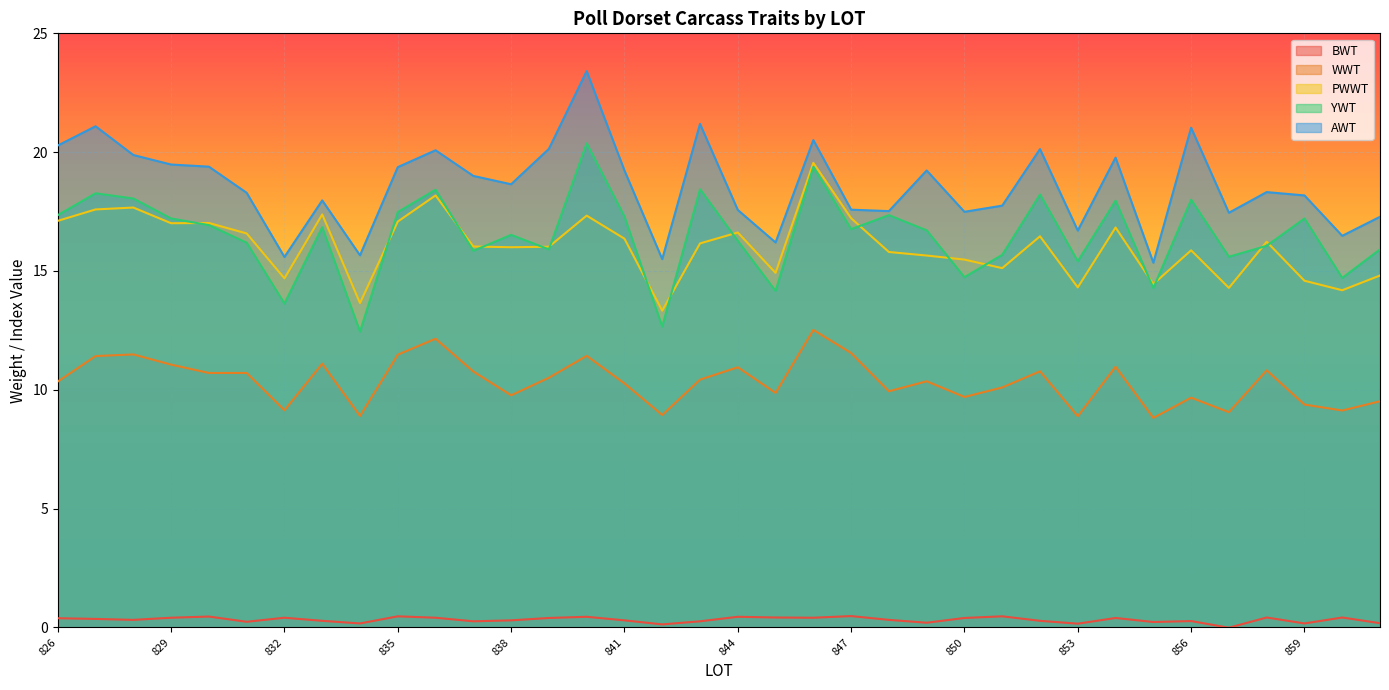

Is it true that PWWT equals 16.5 at 852?

True